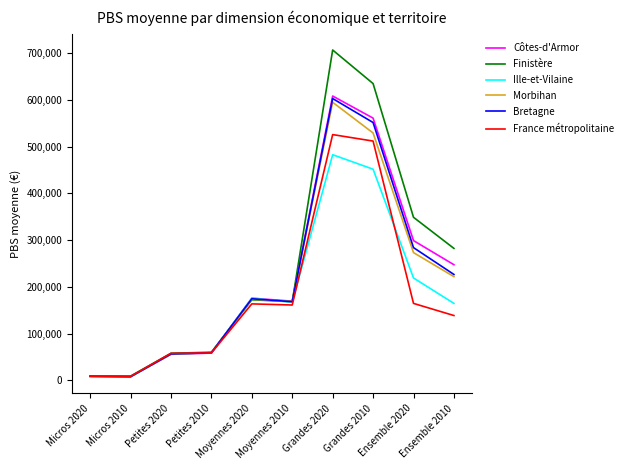

After their last crossing, which series has the higher values: Bretagne or Ille-et-Vilaine?

Bretagne